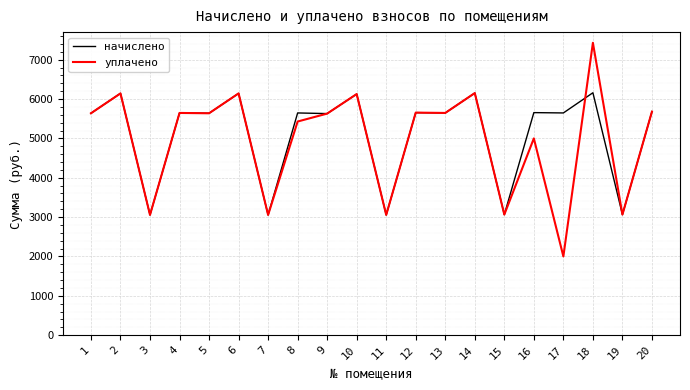

Does the chart have visible grid lines?

Yes